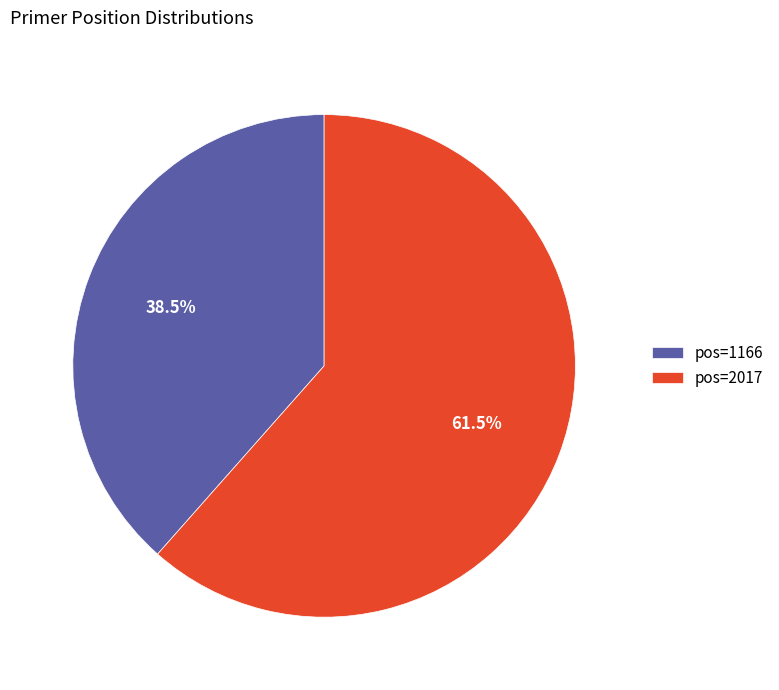

How many segments does this pie chart have?

2